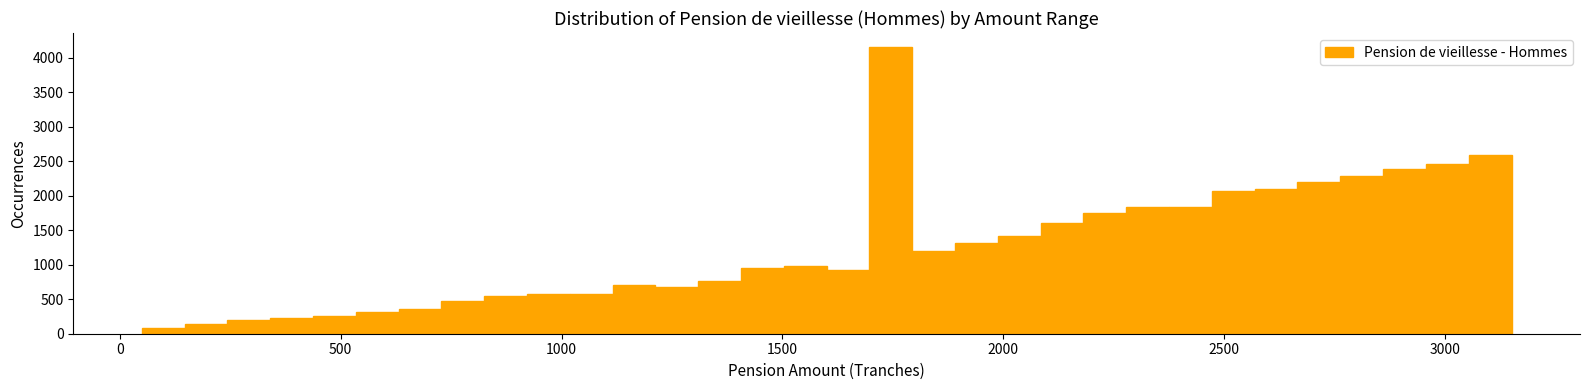

Read against the x-axis, roughly where is the centre of the tallest bar?

1750